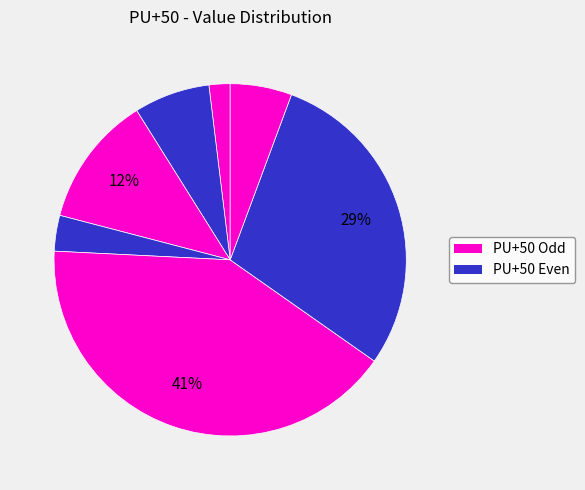

To the nearest percent, what is the difference between the largest and smallest slice percentages?

39%